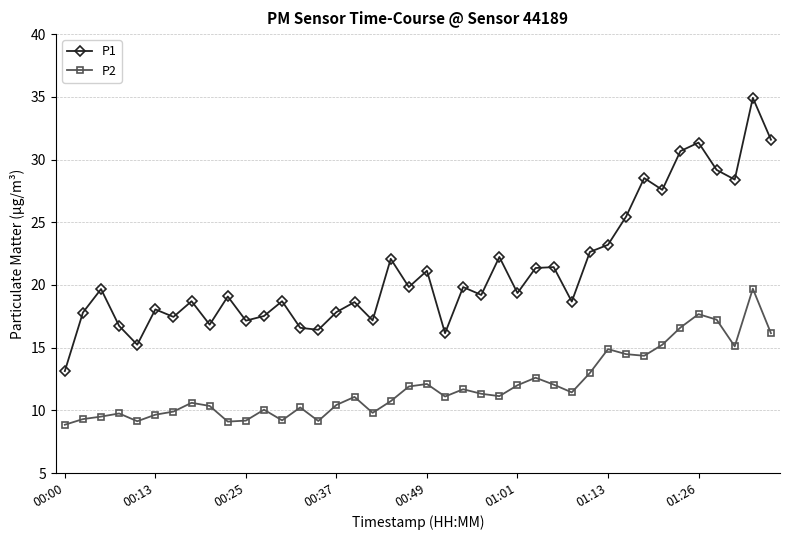

List the series in order of their peak value, lowest first.

P2, P1